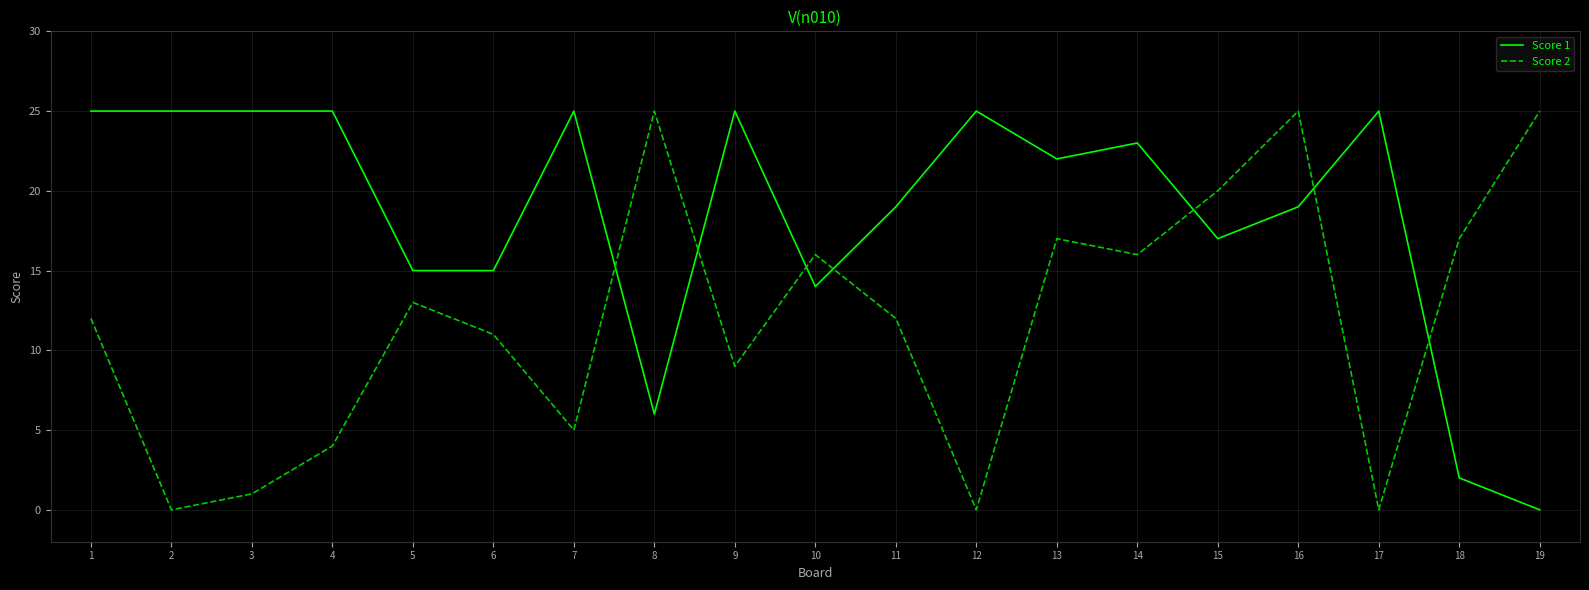

How many times do Score 1 and Score 2 cross each other?

7